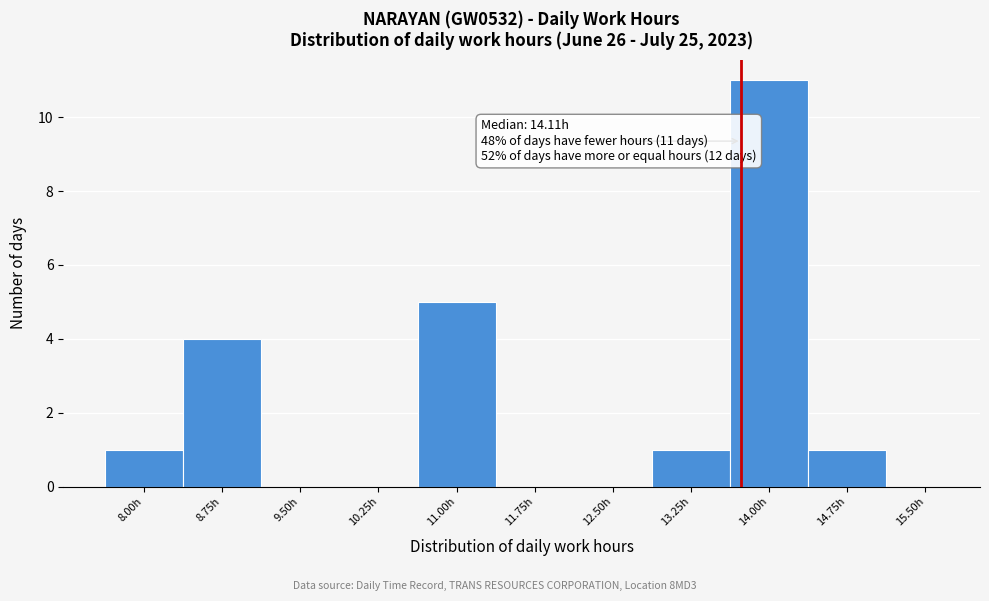

Reading left to right, what are all the values shown in this chart?

8.00h=1	8.75h=4	9.50h=0	10.25h=0	11.00h=5	11.75h=0	12.50h=0	13.25h=1	14.00h=11	14.75h=1	15.50h=0